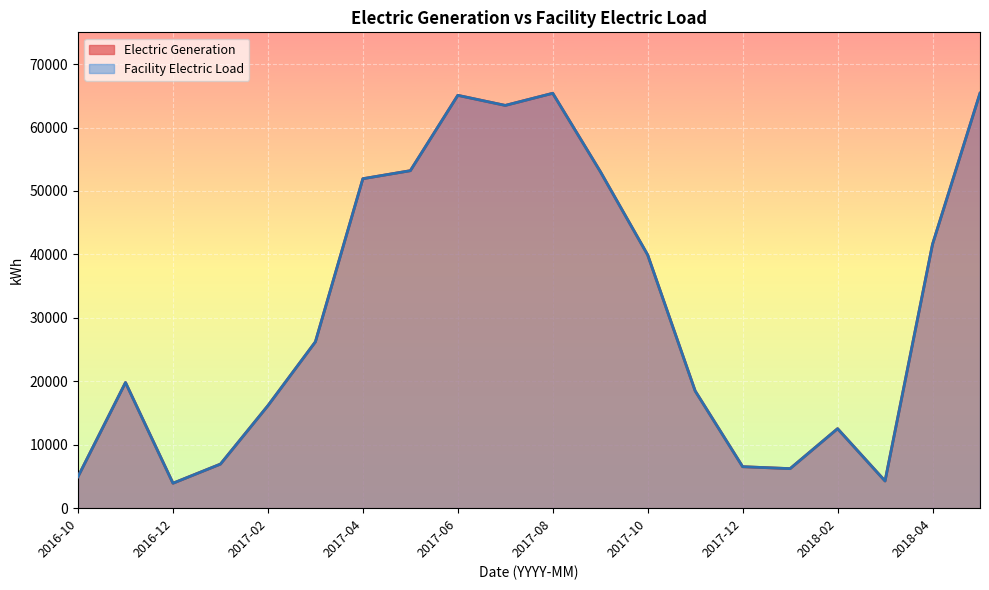

What is the maximum value shown in the chart?

65396.8